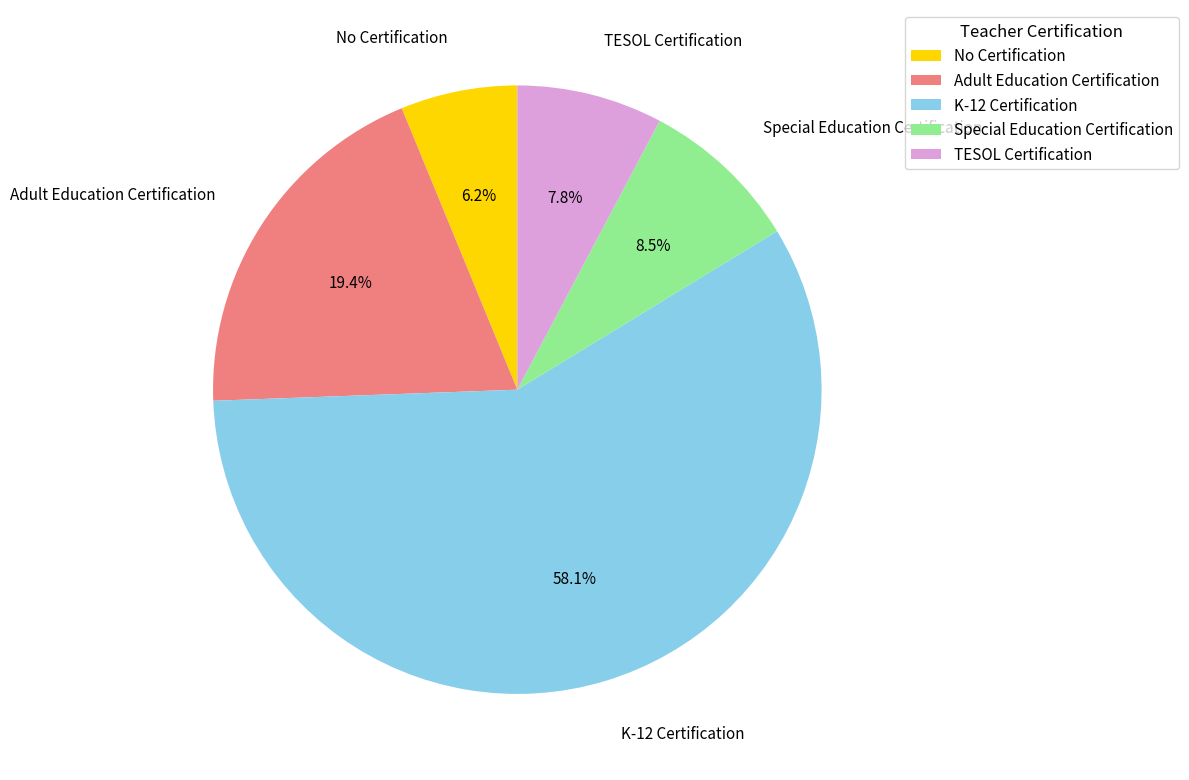

How many segments does this pie chart have?

5